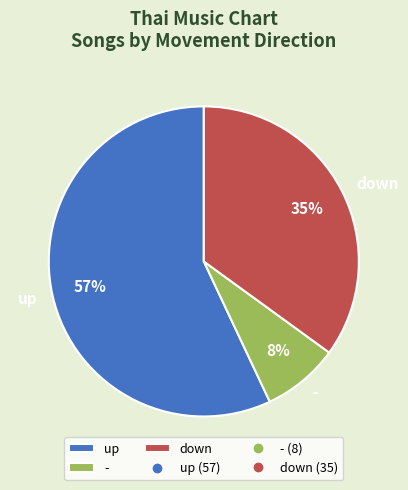

Count the number of slices in the pie.

3